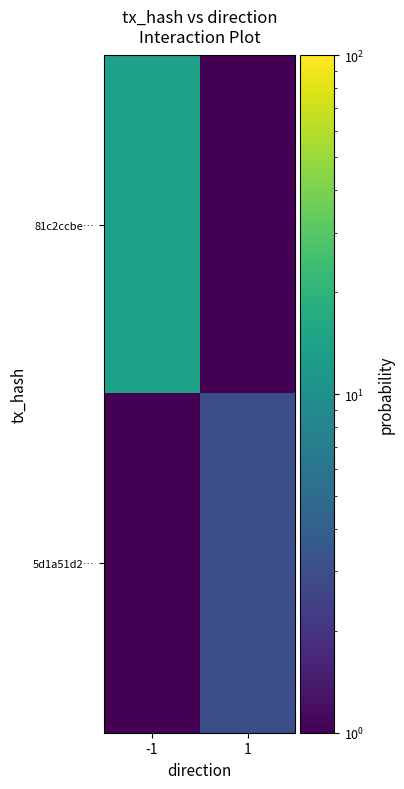

Reading right to left, extract all data points from this chart.

81c2ccbe…: 1=0.1	-1=14.0
5d1a51d2…: 1=3.0	-1=0.1